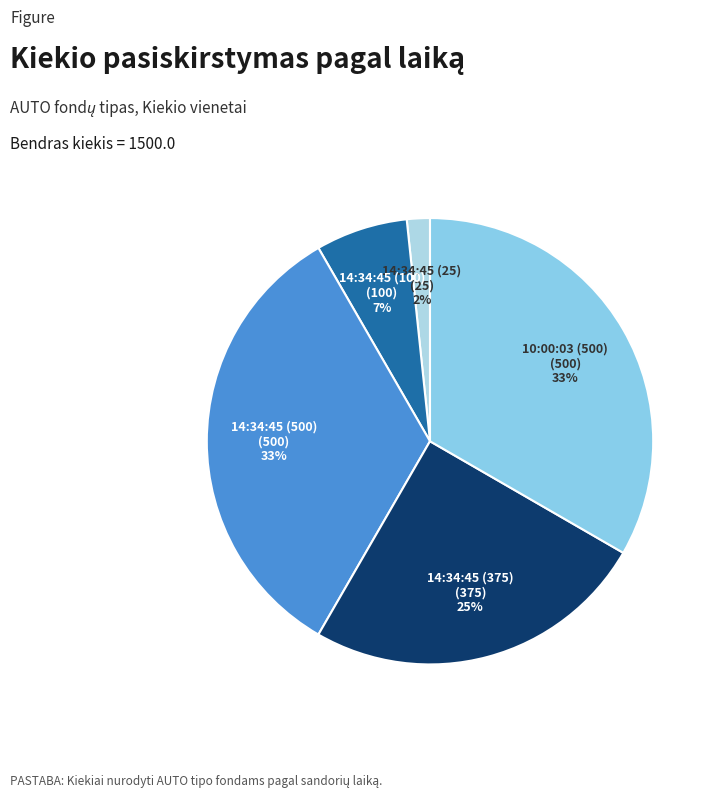

Do 14:34:45 (500) and 14:34:45 (375) together represent more than half of the pie?

Yes